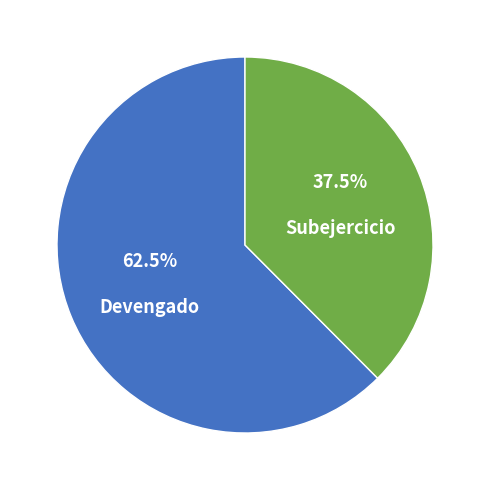

Between Devengado and Subejercicio, which is larger?

Devengado